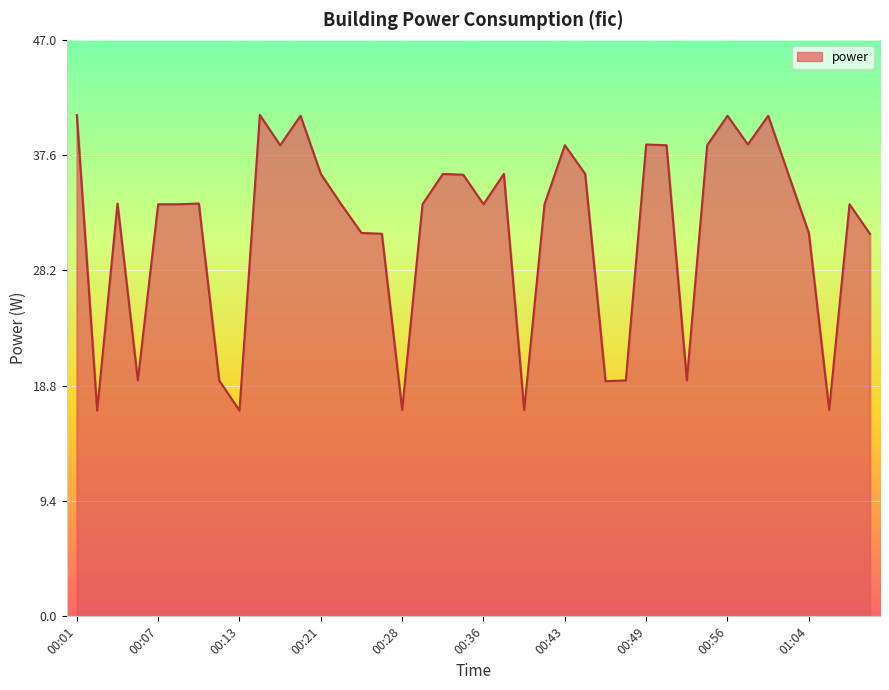

What is the label of the 19th point from the right?

00:38